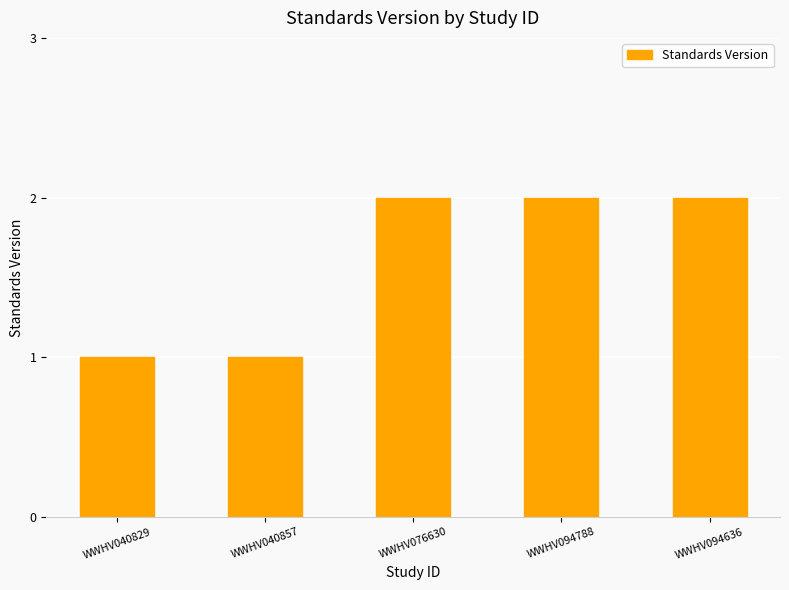

What is the greatest value displayed?

2